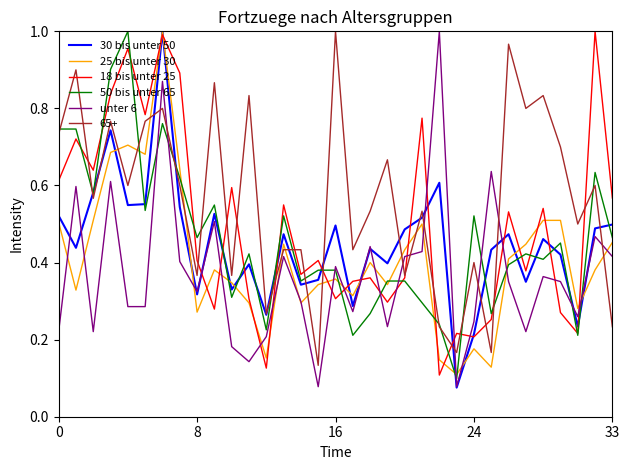

True or false: 65+ and unter 6 cross at least once.

True